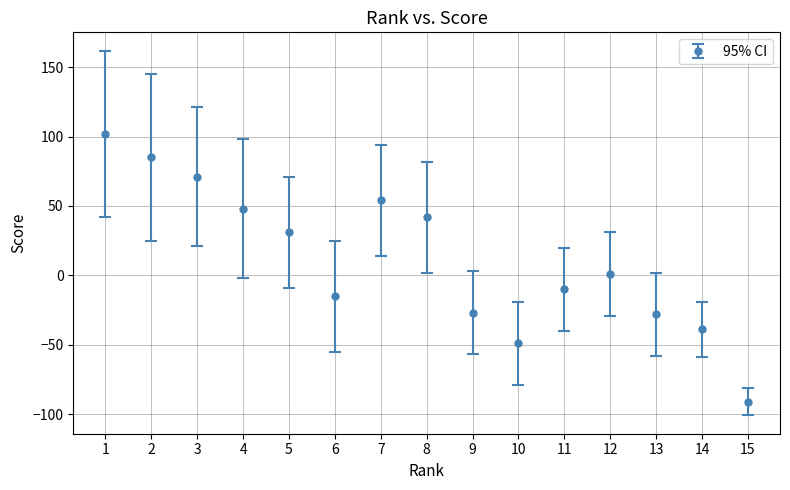

Which has a higher value, 10 or 13?

13